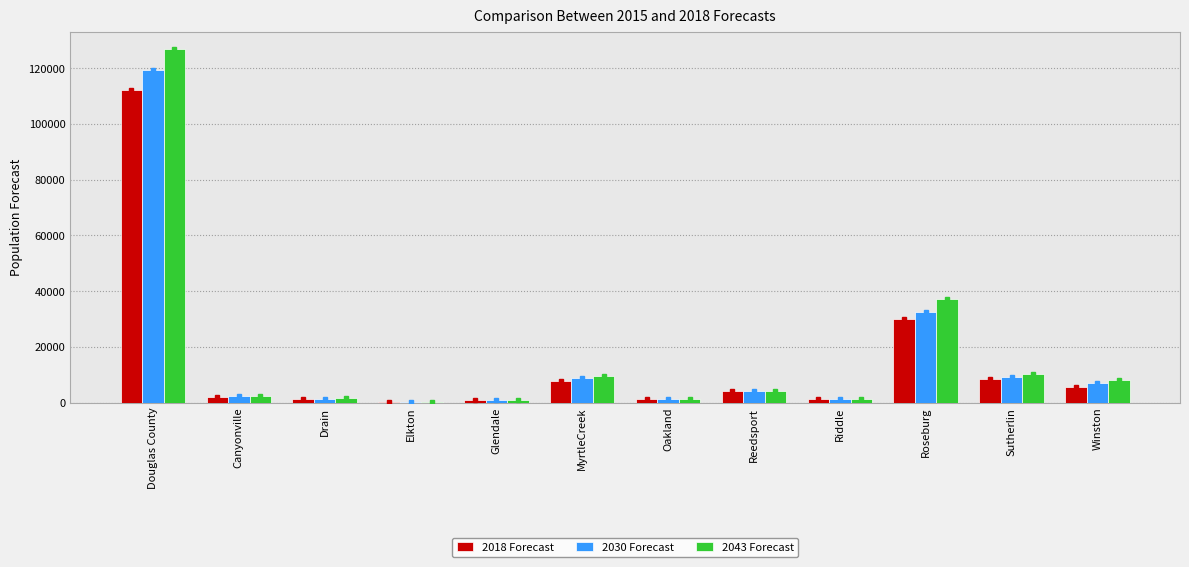

Count the number of categories in the chart.

12